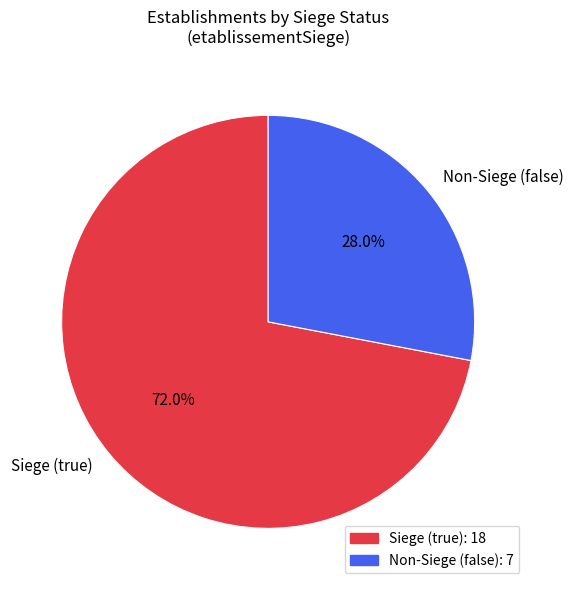

Is there a majority slice in this chart?

Yes